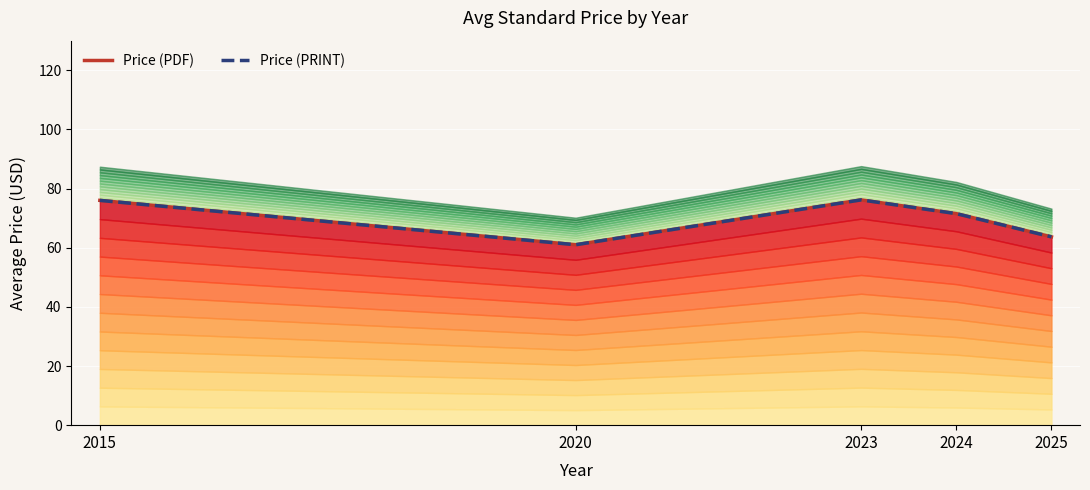

True or false: Price (PRINT) and Price (PDF) cross at least once.

False